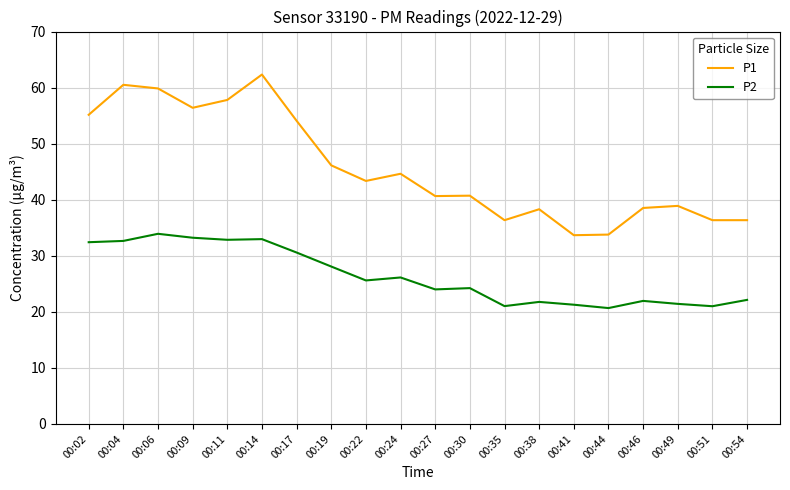

Which series changed the most between 00:06 and 00:27?

P1